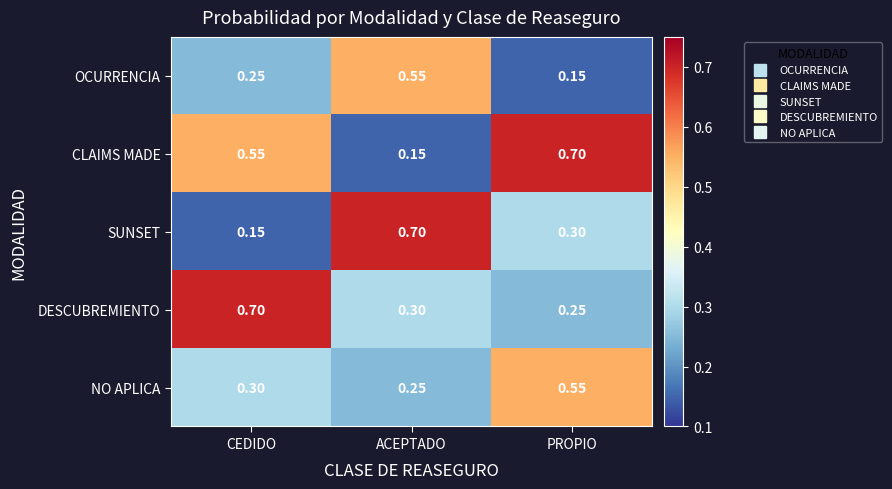

How many distinct data groups are displayed?

5